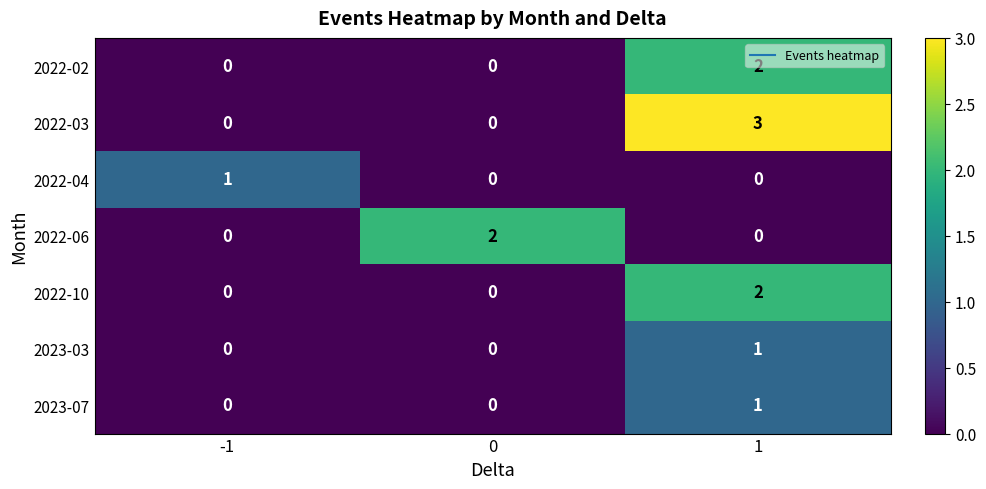

What is the sum of all 2022-03 values?

3